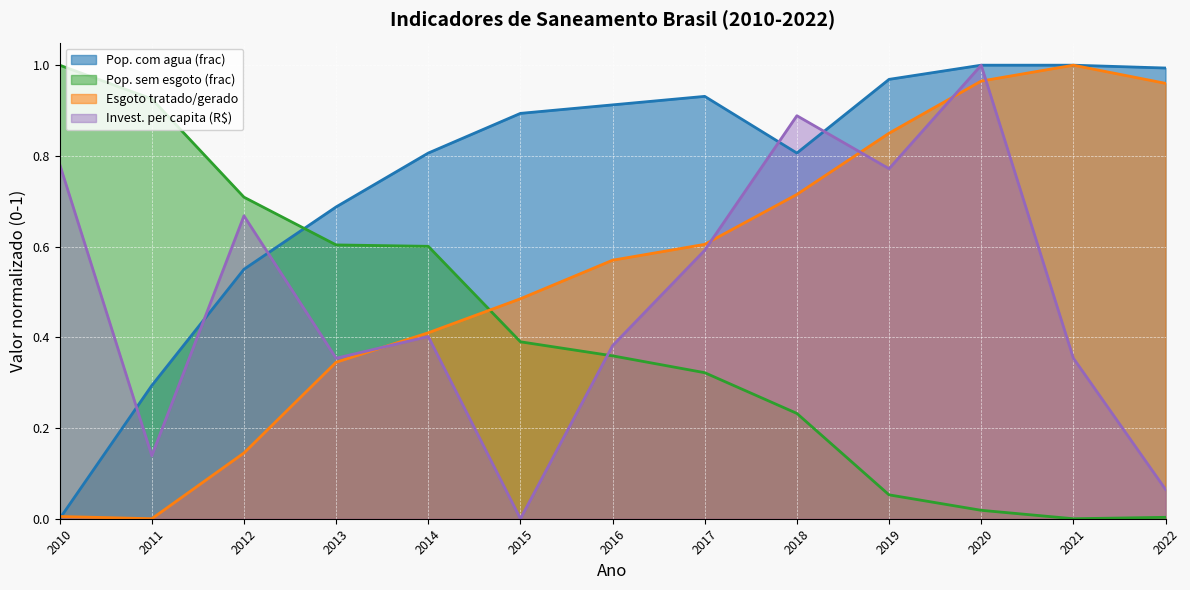

What is the difference between the maximum and minimum values in the Esgoto tratado/gerado series?

1.0